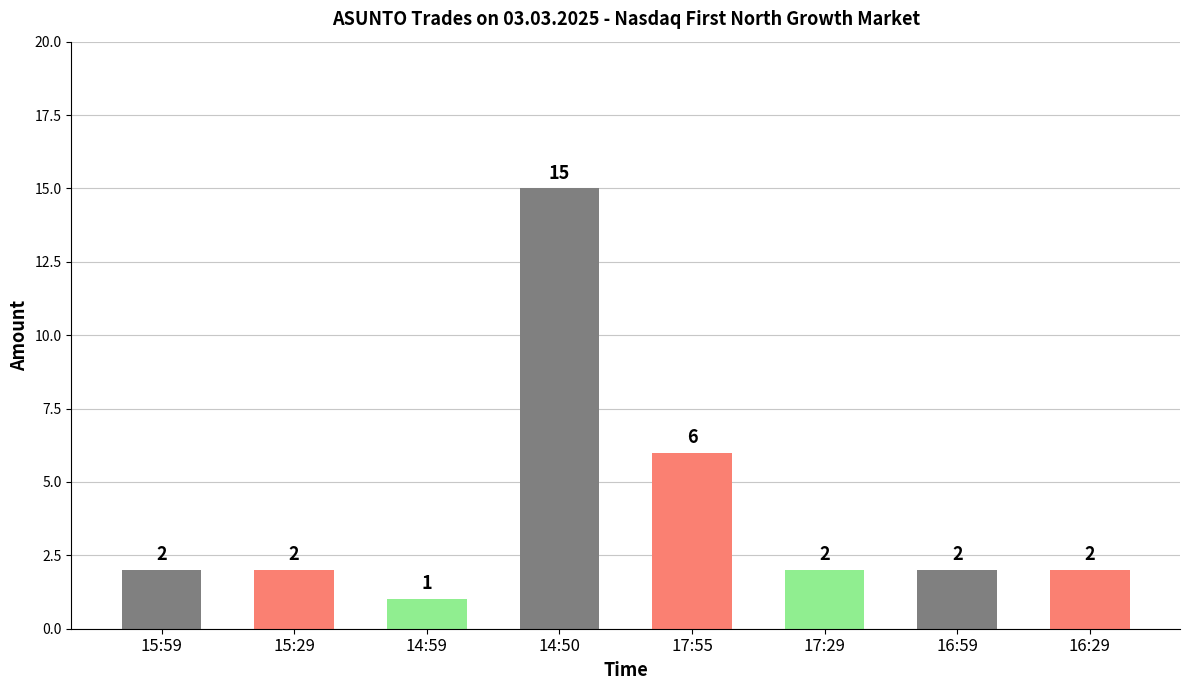

How many data points are less than 2?

1